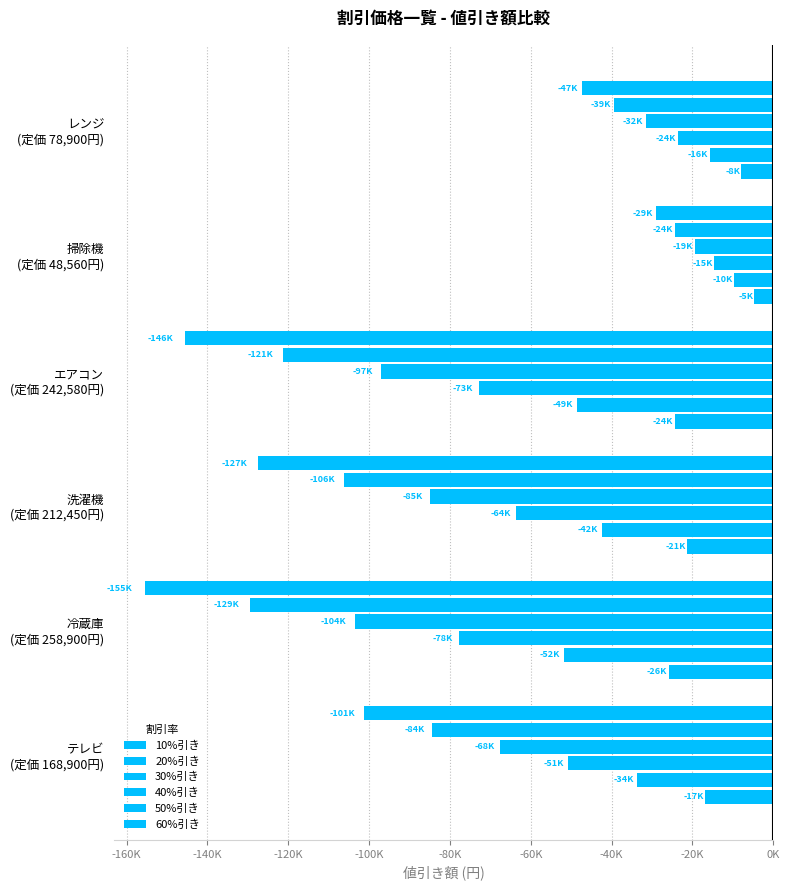

What is the highest value of the 60%引き series?

-29136